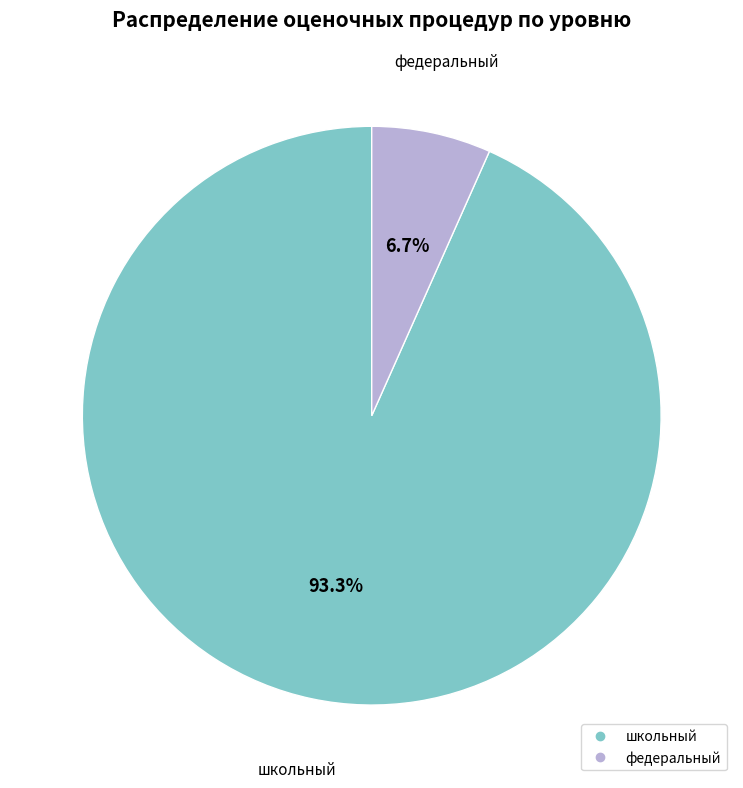

Which category has the smallest portion of the pie?

федеральный